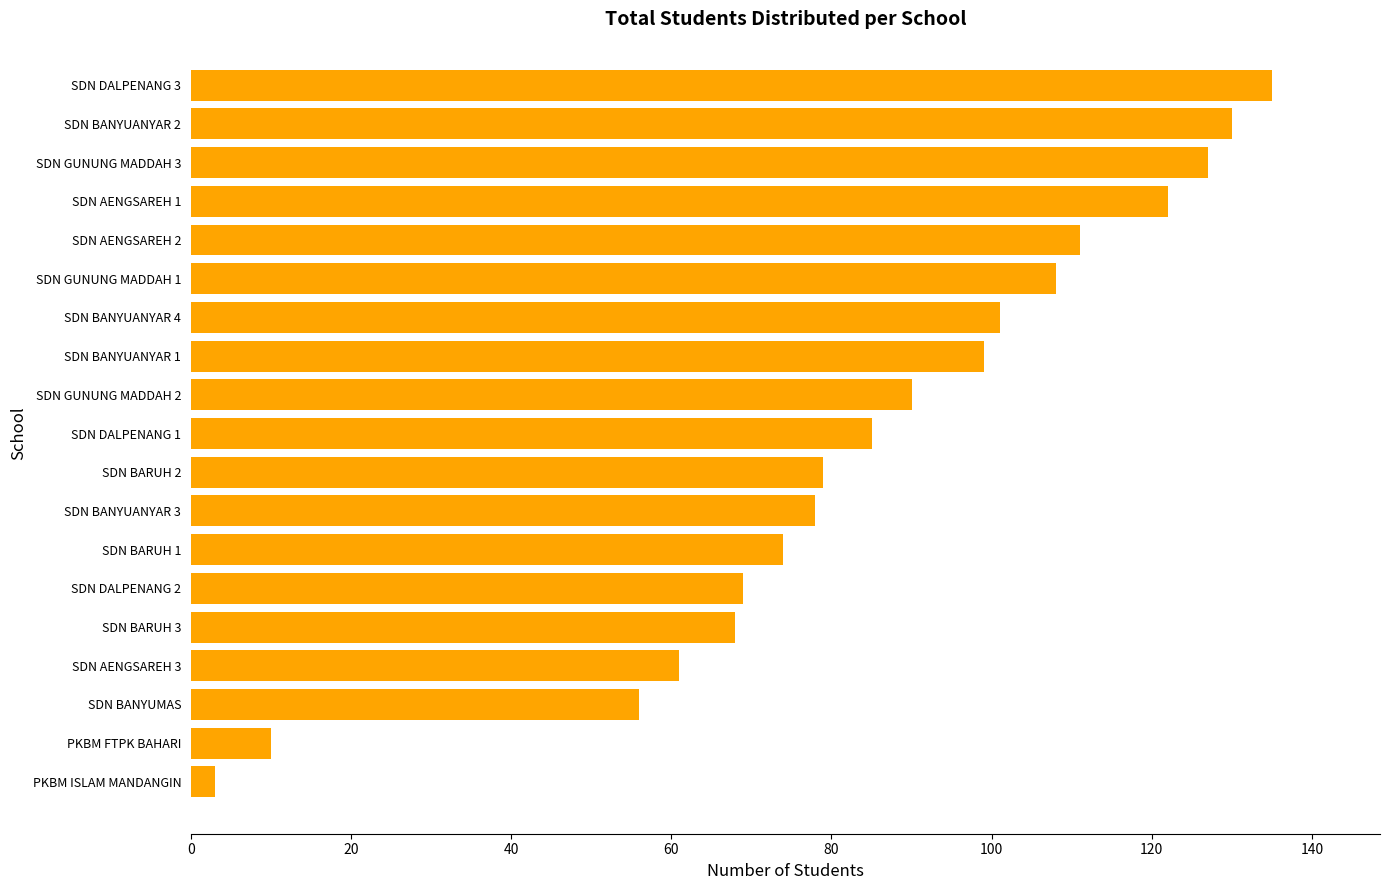

What is the difference between the maximum and second lowest values?

125